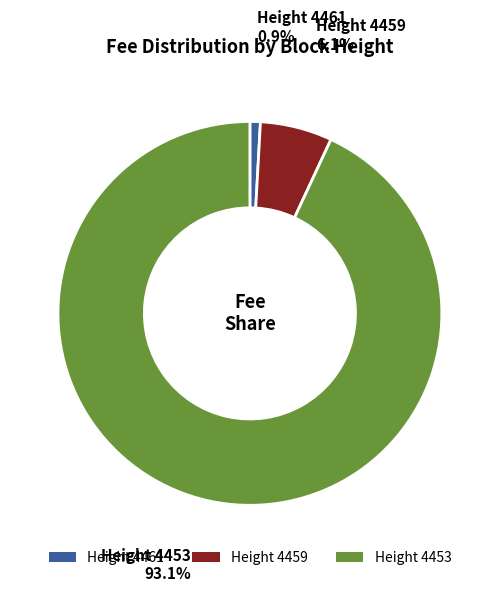

Rank the categories by value from lowest to highest.

Height 4461, Height 4459, Height 4453